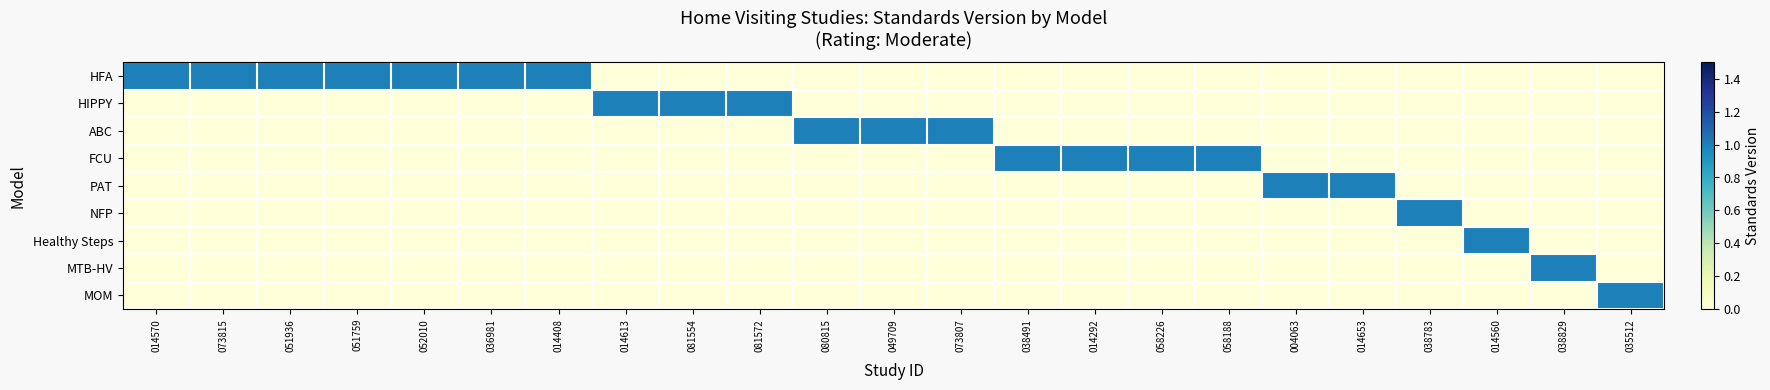

Which series has the largest total across all categories?

HFA